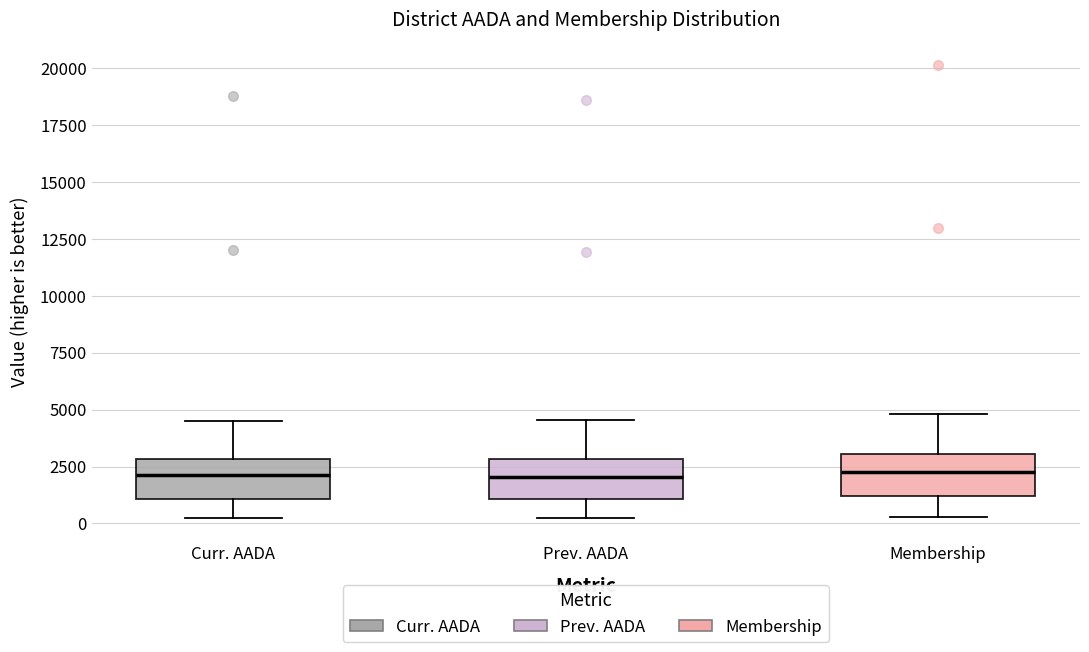

Where is the upper edge of the box for Curr. AADA on the y-axis? The values are not printed on the chart, so give them approximately, as read against the axis.

3000